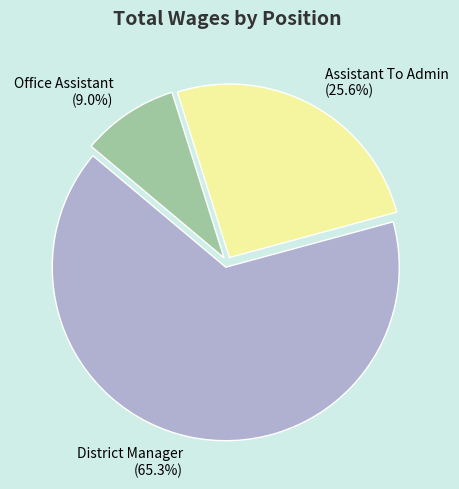

To the nearest percent, what is the difference between the largest and smallest slice percentages?

56%